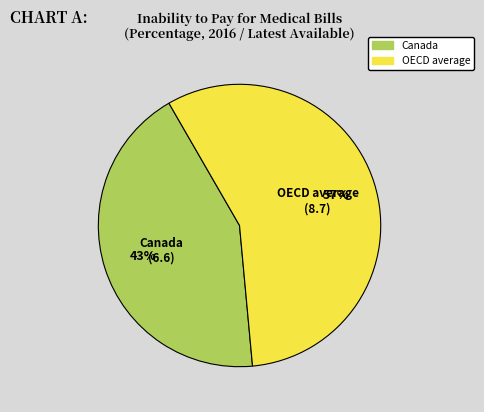

Which category accounts for the majority?

OECD average